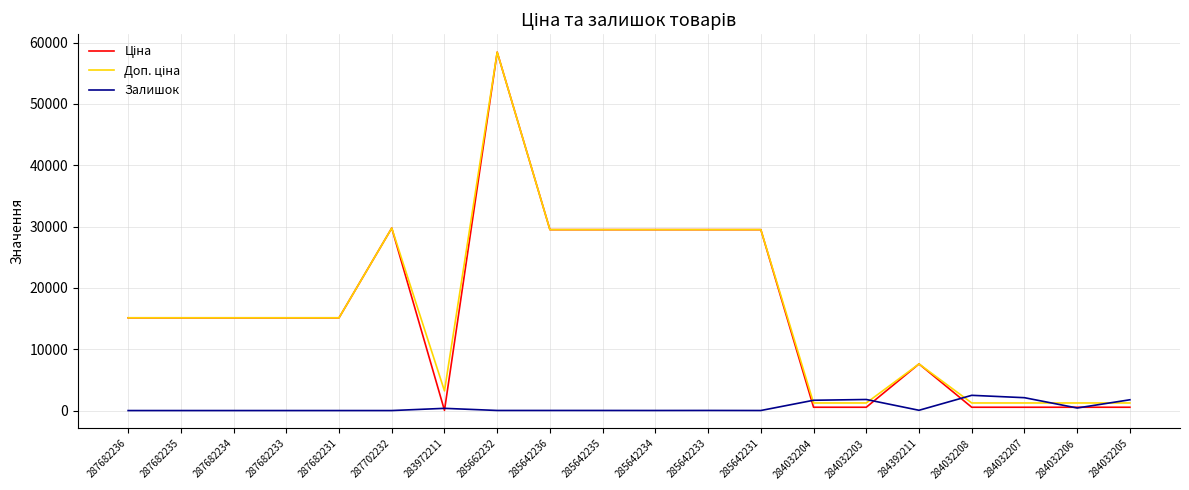

What is the maximum value shown in the chart?

58426.5